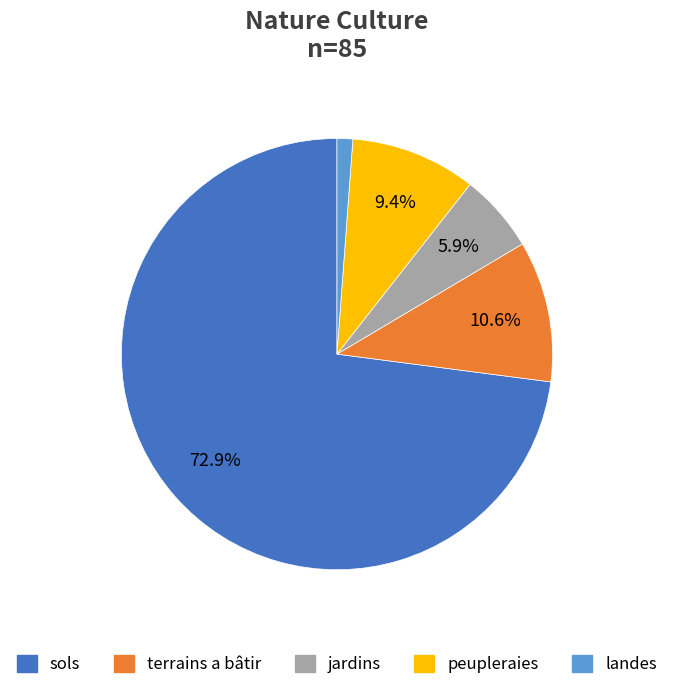

What percentage do peupleraies and terrains a bâtir together represent?

20.0%